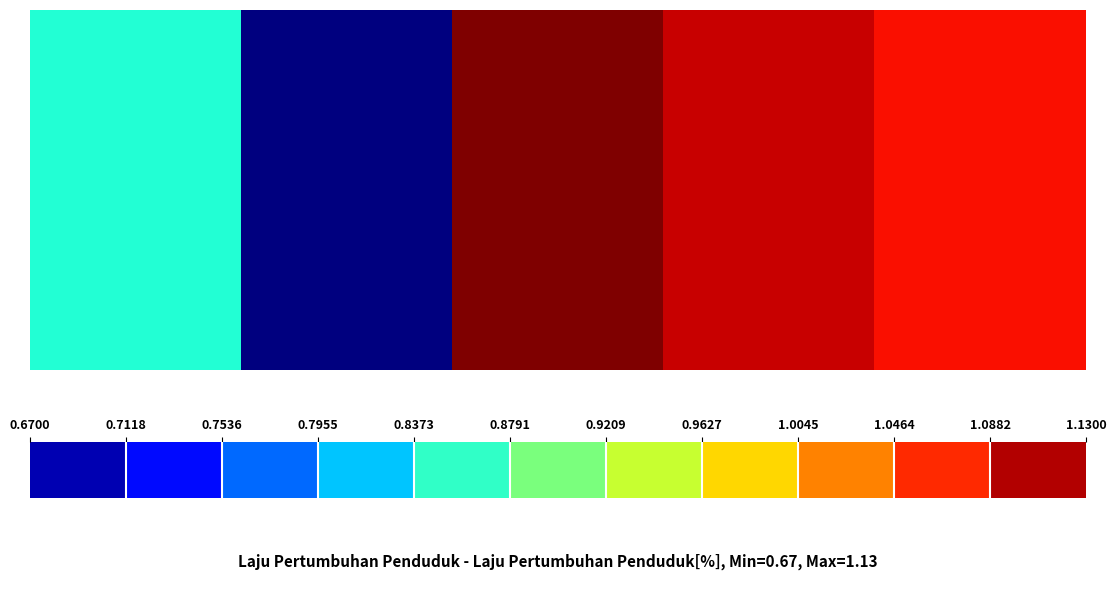

Reading left to right, transcribe all the data shown in this chart.

0.8	0.7	1.1	1.1	1.1